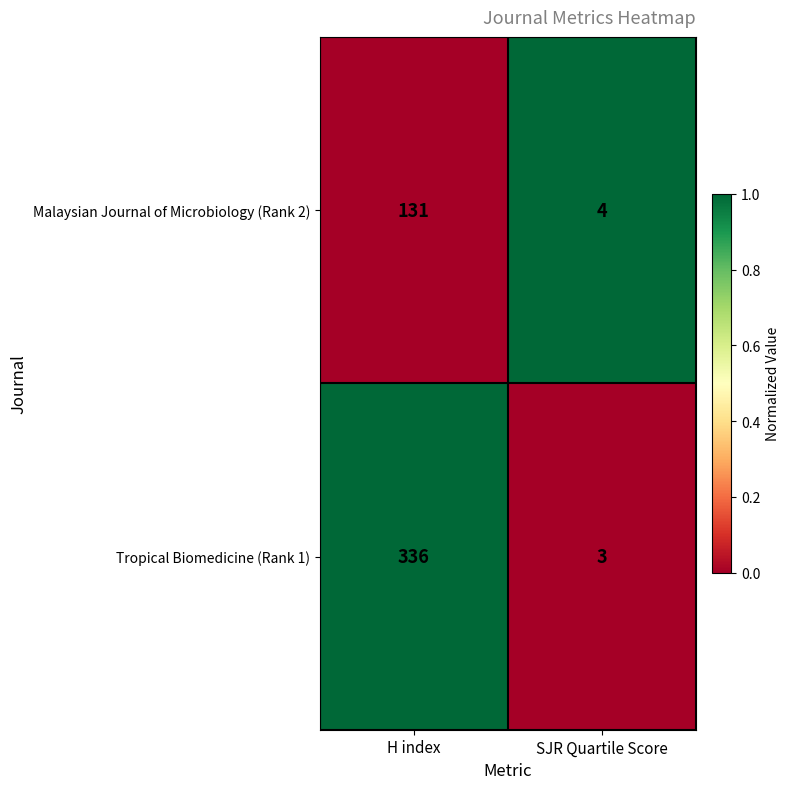

At which category is the sum across all series the highest?

H index